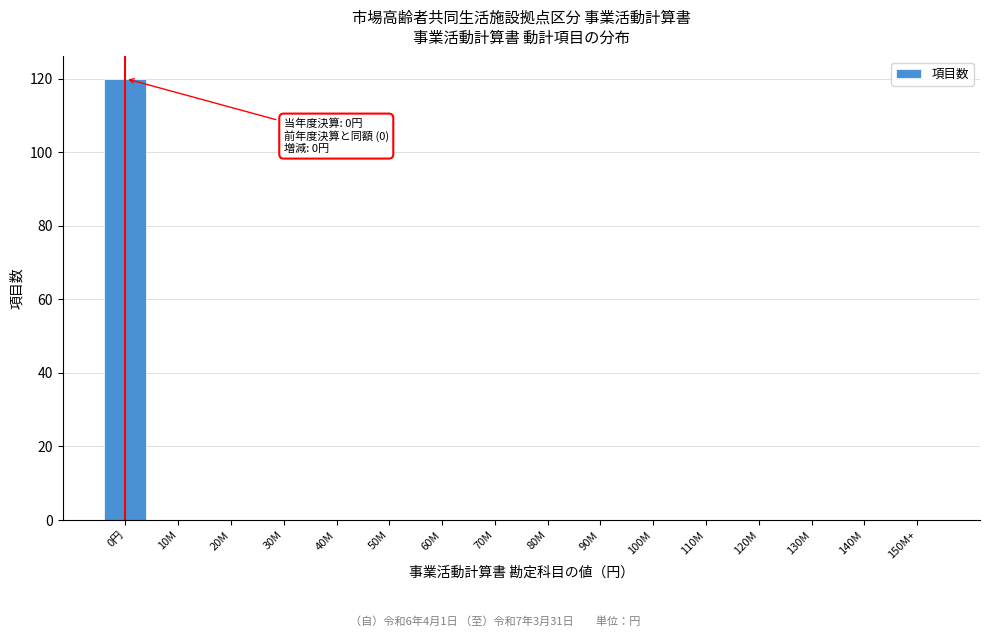

Reading left to right, what are all the values shown in this chart?

0円=120	10M=0	20M=0	30M=0	40M=0	50M=0	60M=0	70M=0	80M=0	90M=0	100M=0	110M=0	120M=0	130M=0	140M=0	150M+=0